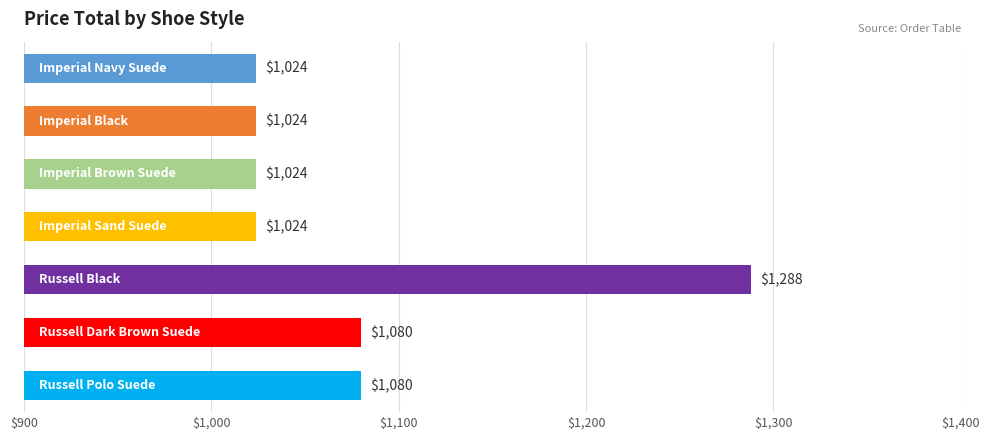

Does the chart contain any negative values?

No